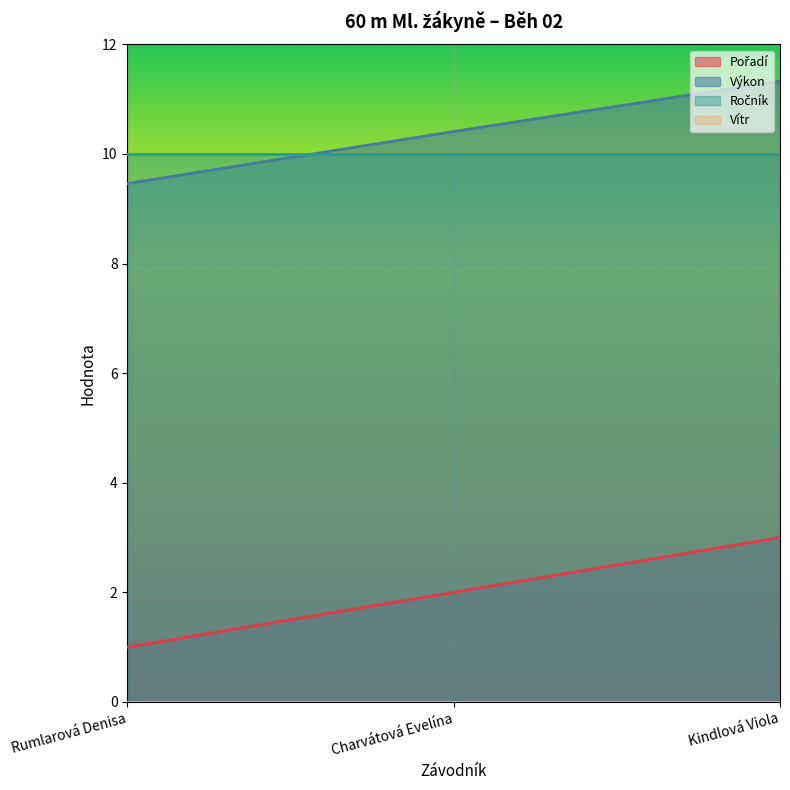

What is the difference between the Výkon values at Kindlová Viola and Rumlarová Denisa?

1.9